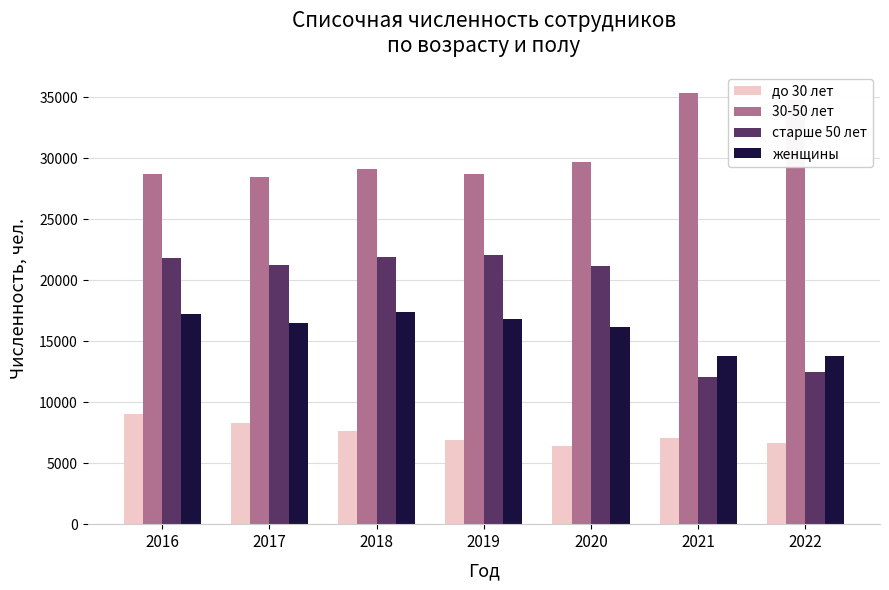

What value does the до 30 лет series have at 2017, to the nearest 100?

8300